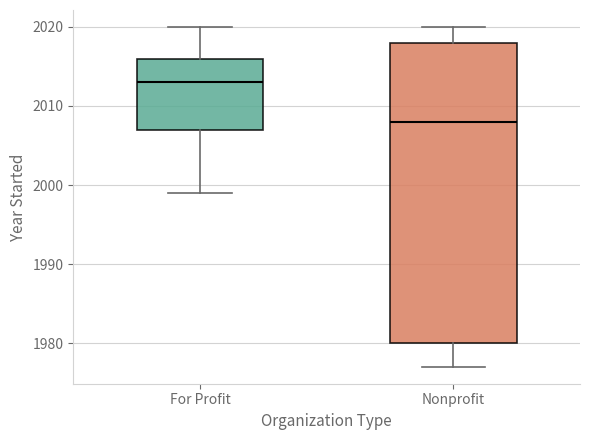

Where does the lower whisker of the box for Nonprofit end on the y-axis? The values are not printed on the chart, so give them approximately, as read against the axis.

1977